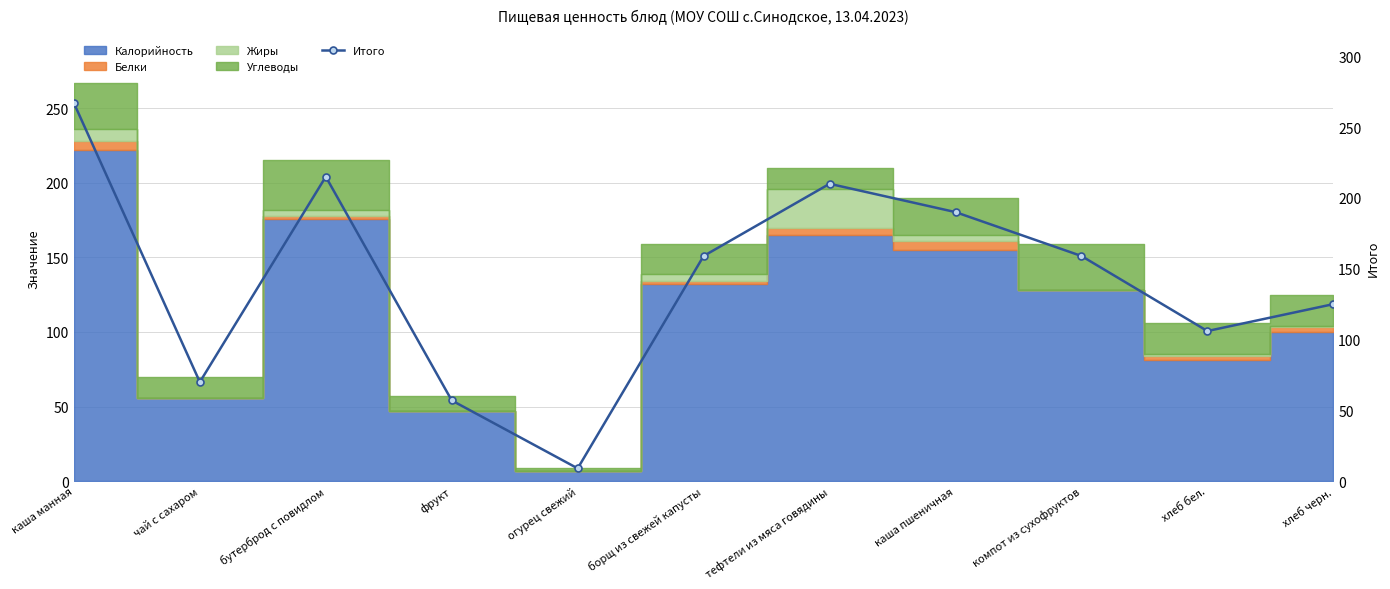

What value does the data have at чай с сахаром?

70